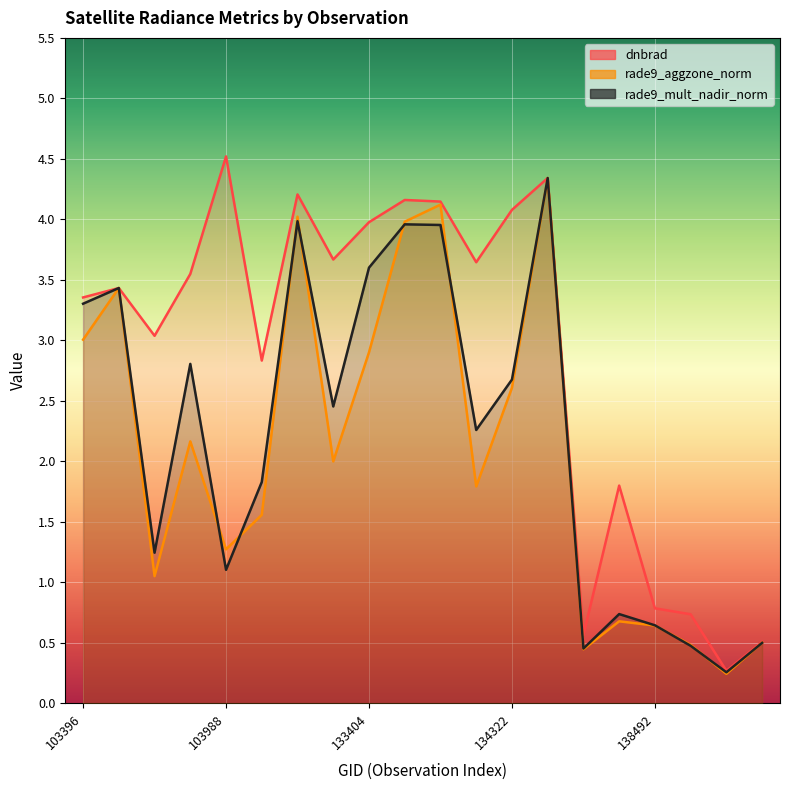

The dnbrad series shows 0.3 at 139283. True or false?

False